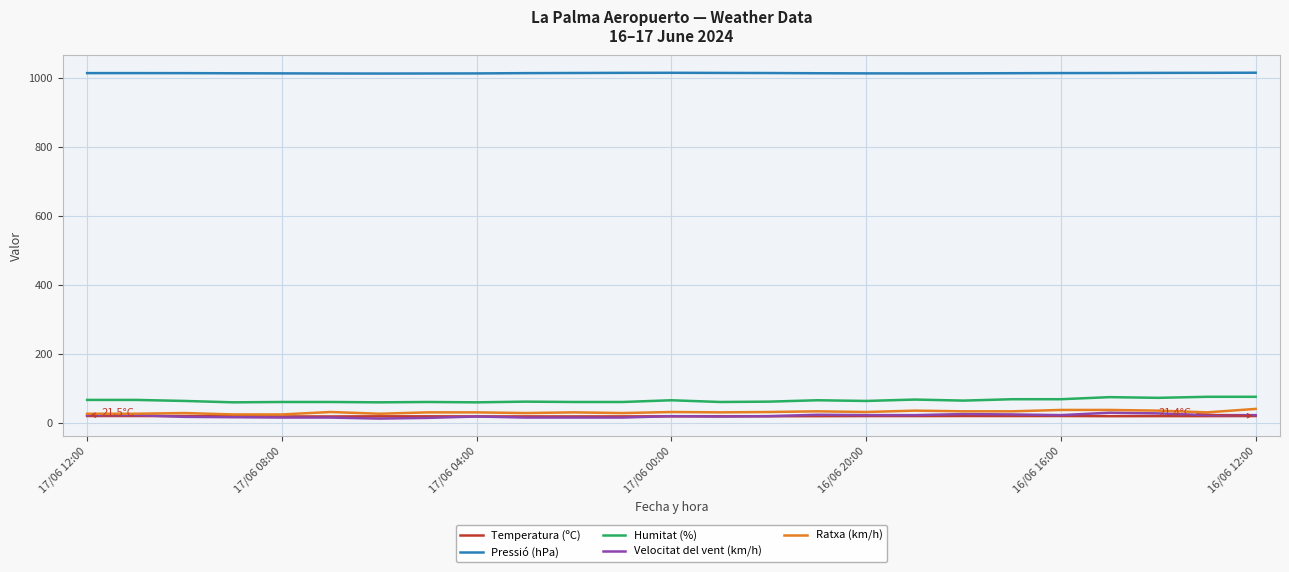

Which series has the largest total across all categories?

Pressió (hPa)